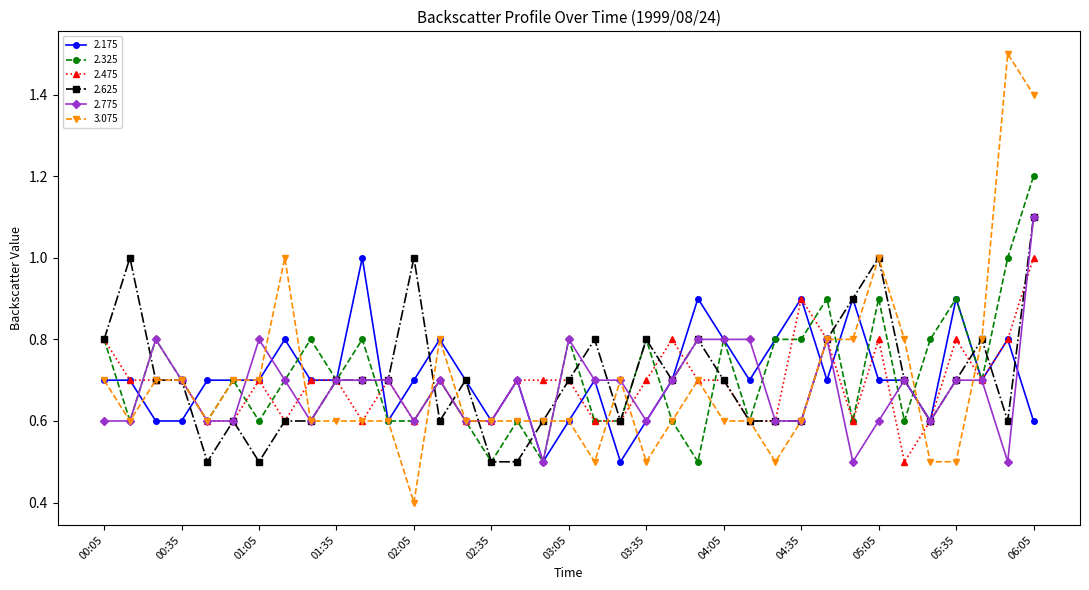

Which series has the largest range (max minus min)?

3.075